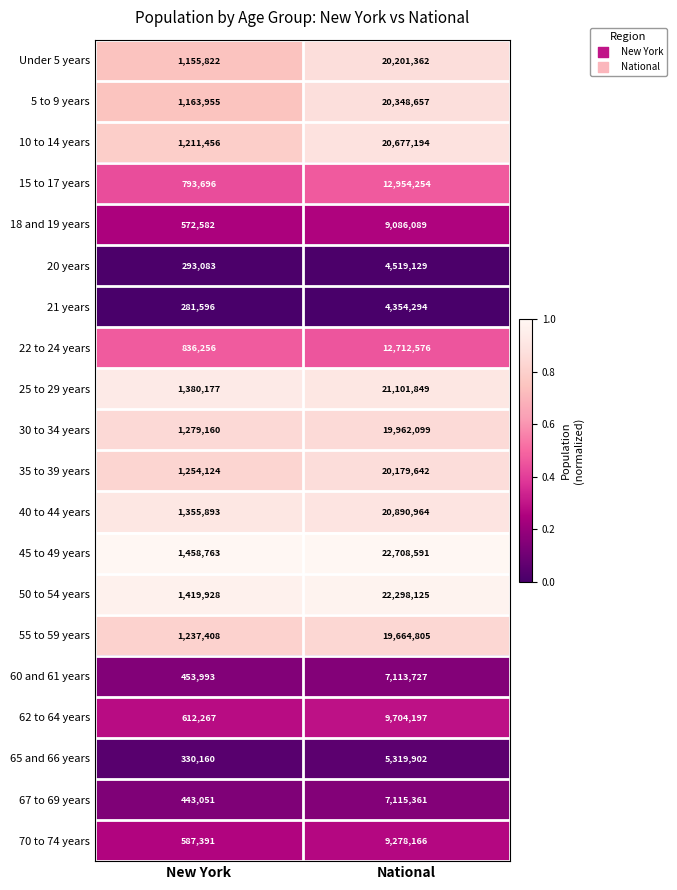

The value of 67 to 69 years at New York is 443051. True or false?

True